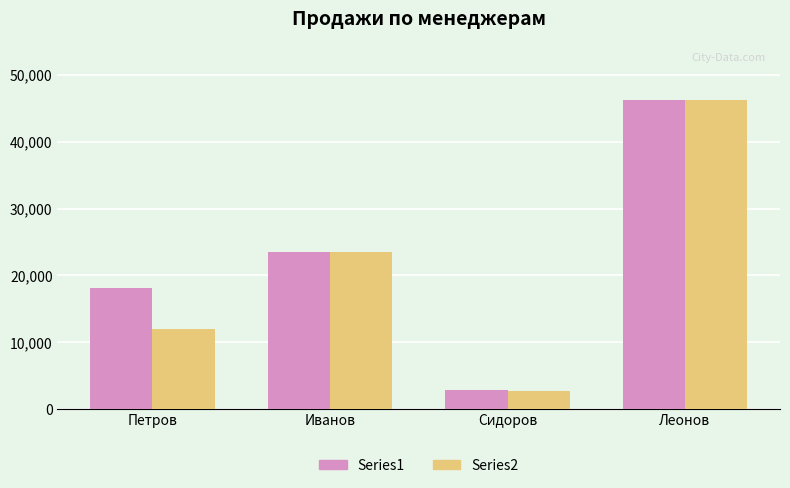

The value of Series1 at Петров is 28993. True or false?

False